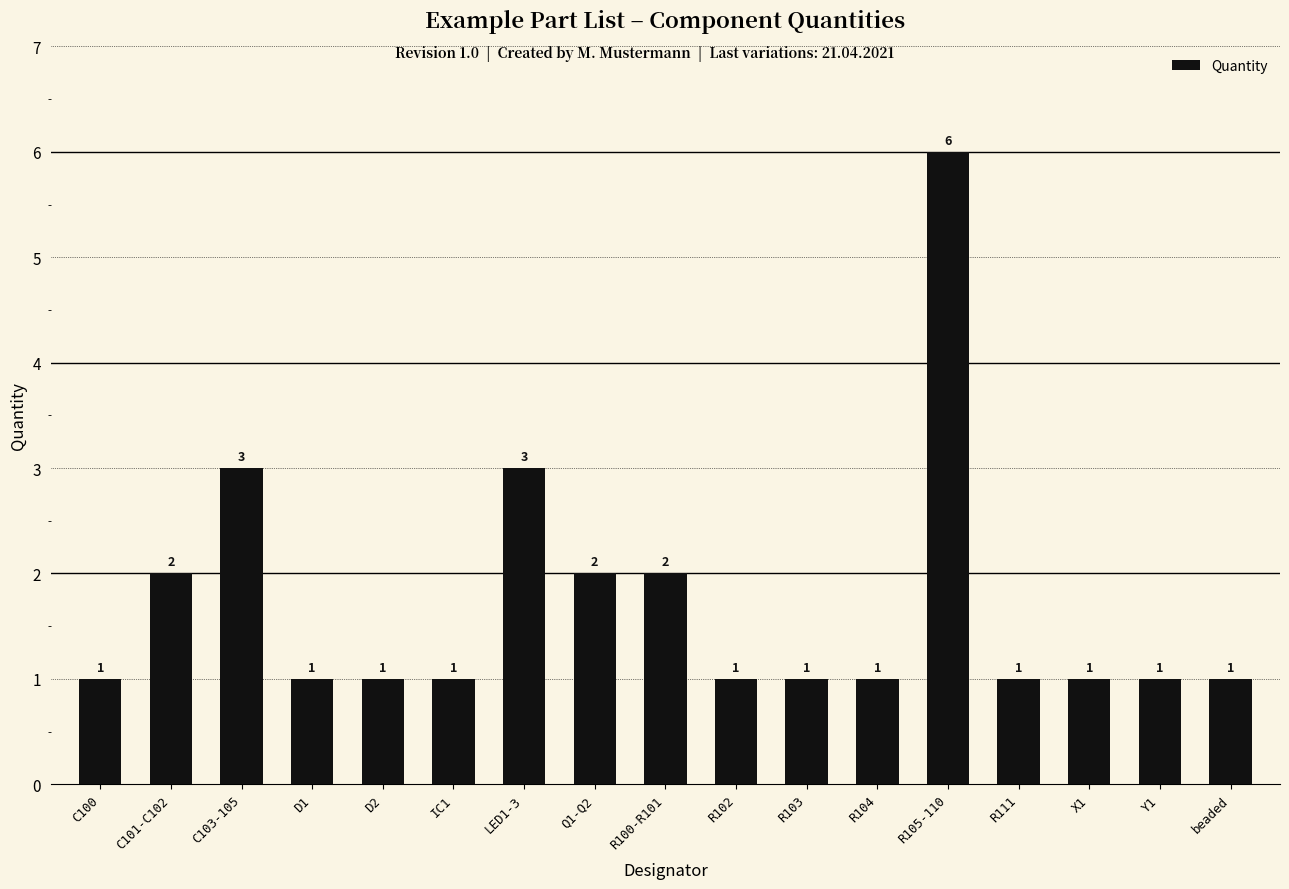

How many series are shown in this chart?

1